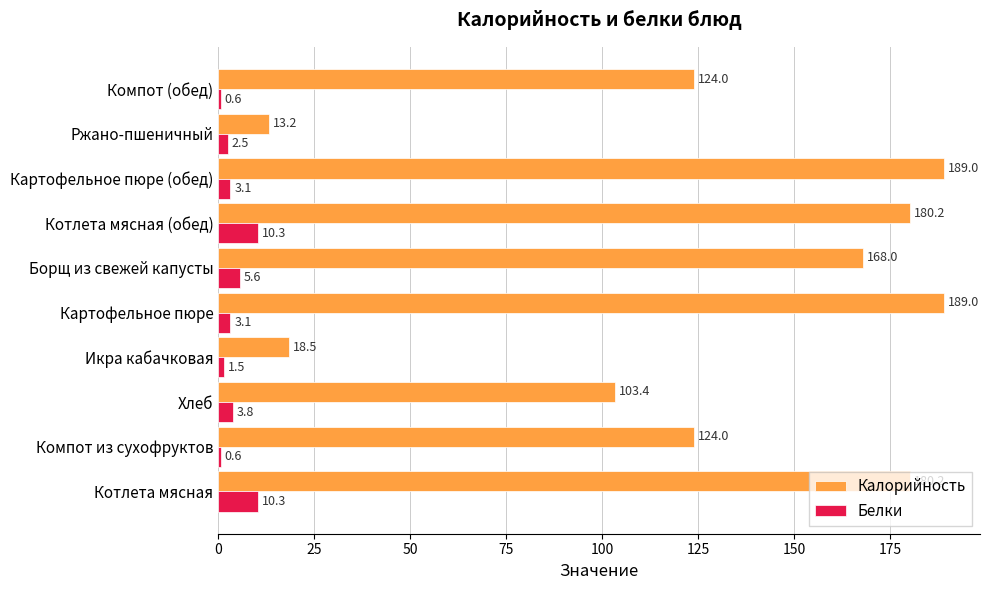

The Белки series shows 5.6 at Борщ из свежей капусты. True or false?

True